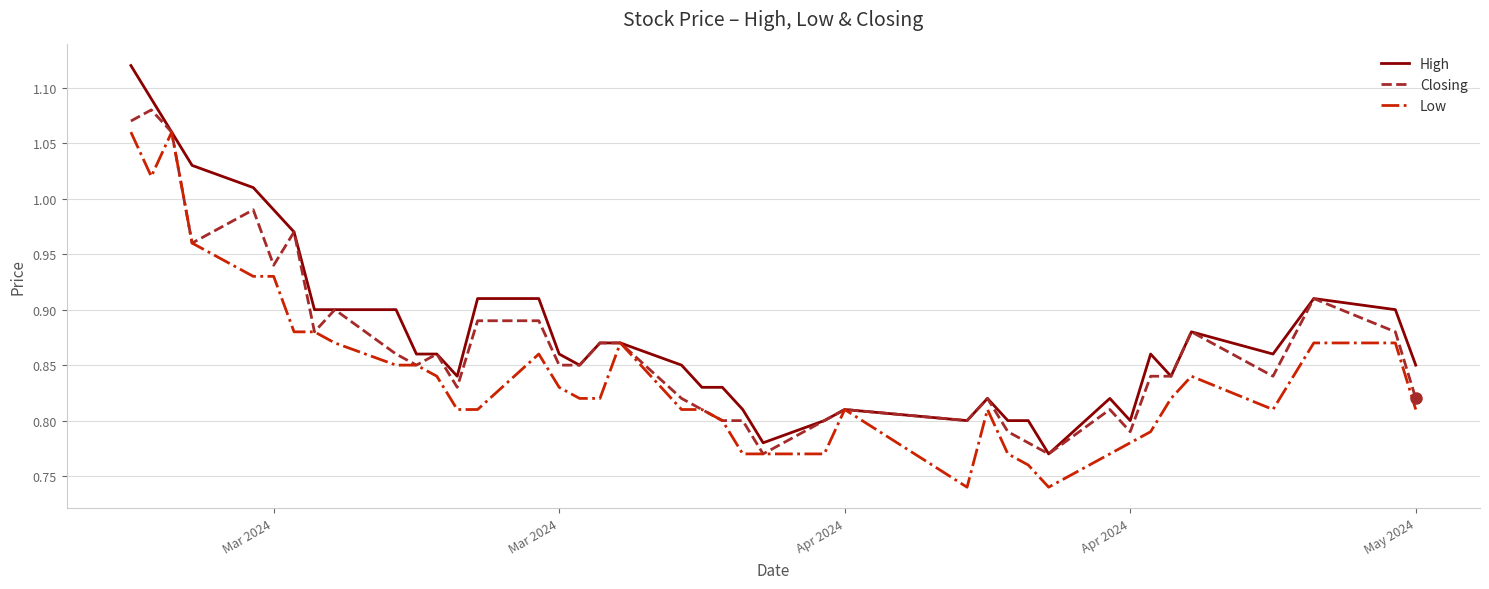

Rank the series by their maximum value, from lowest to highest.

Low, Closing, High